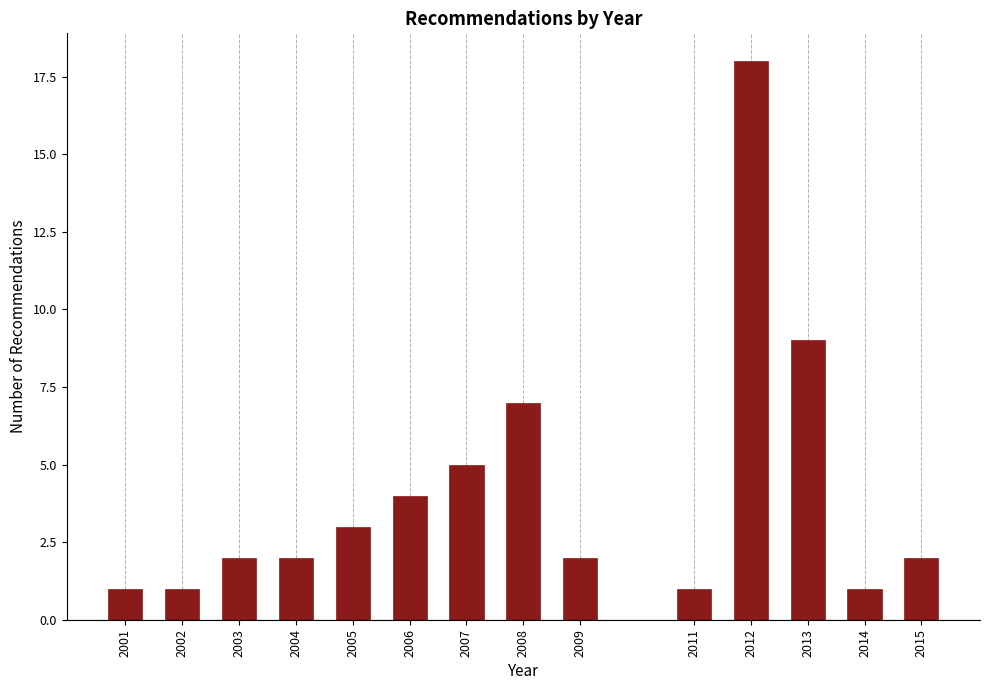

Reading left to right, what are all the values shown in this chart?

1	1	2	2	3	4	5	7	2	1	18	9	1	2